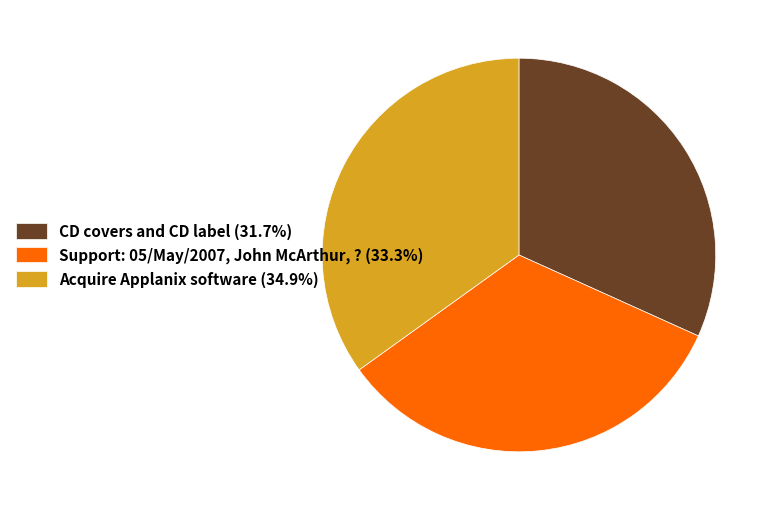

Combined, do CD covers and CD label (31.7%) and Support: 05/May/2007, John McArthur, ? (33.3%) account for over 50%?

Yes